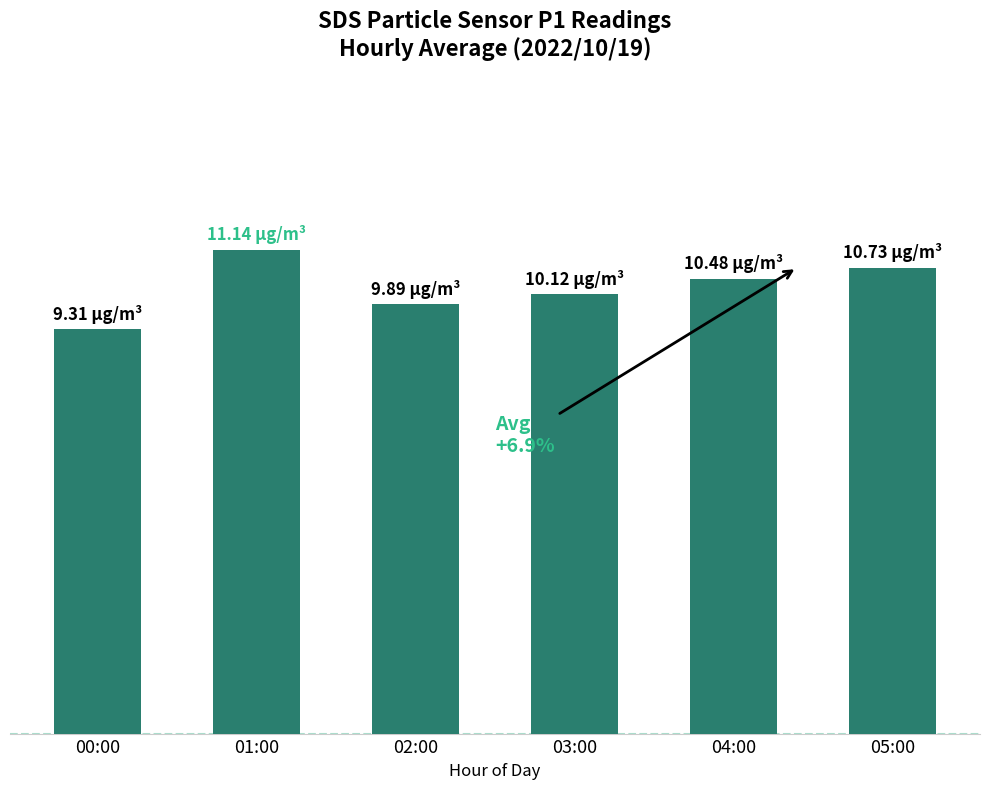

What is the difference between the values at 03:00 and 00:00?

0.8